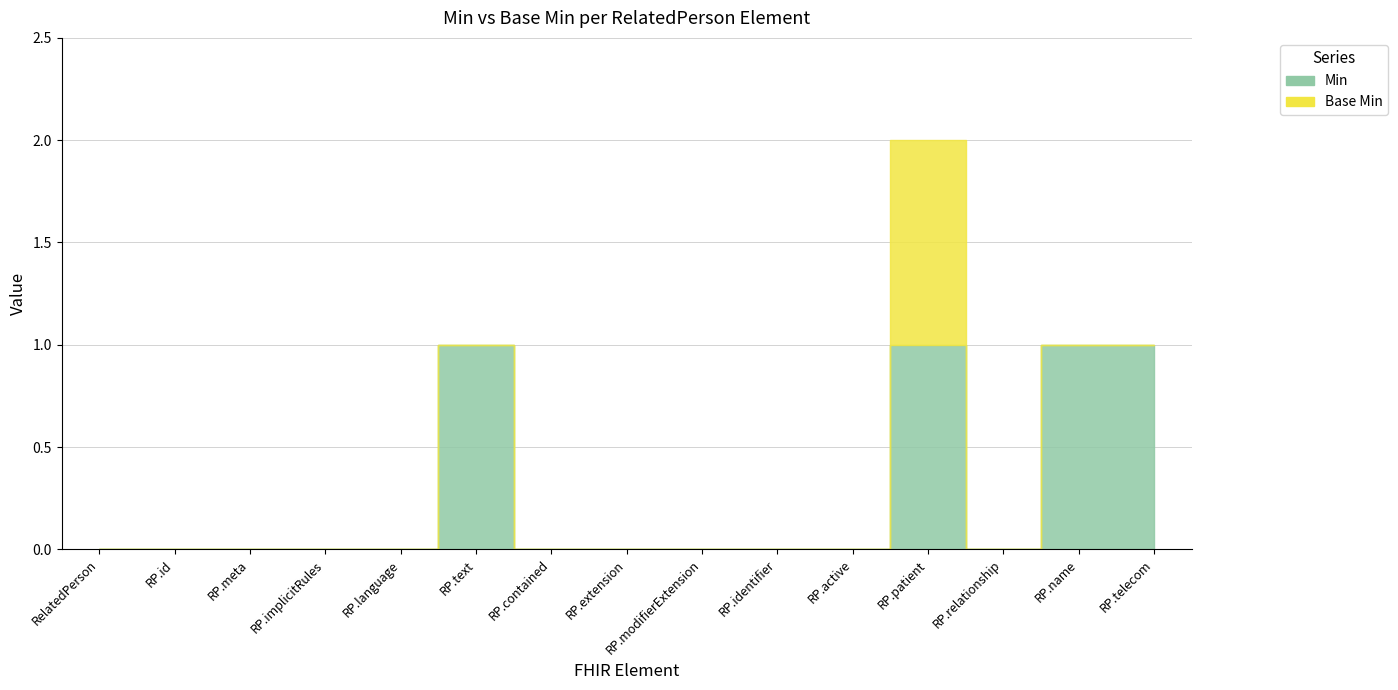

At how many categories does at least one series exceed 0?

4